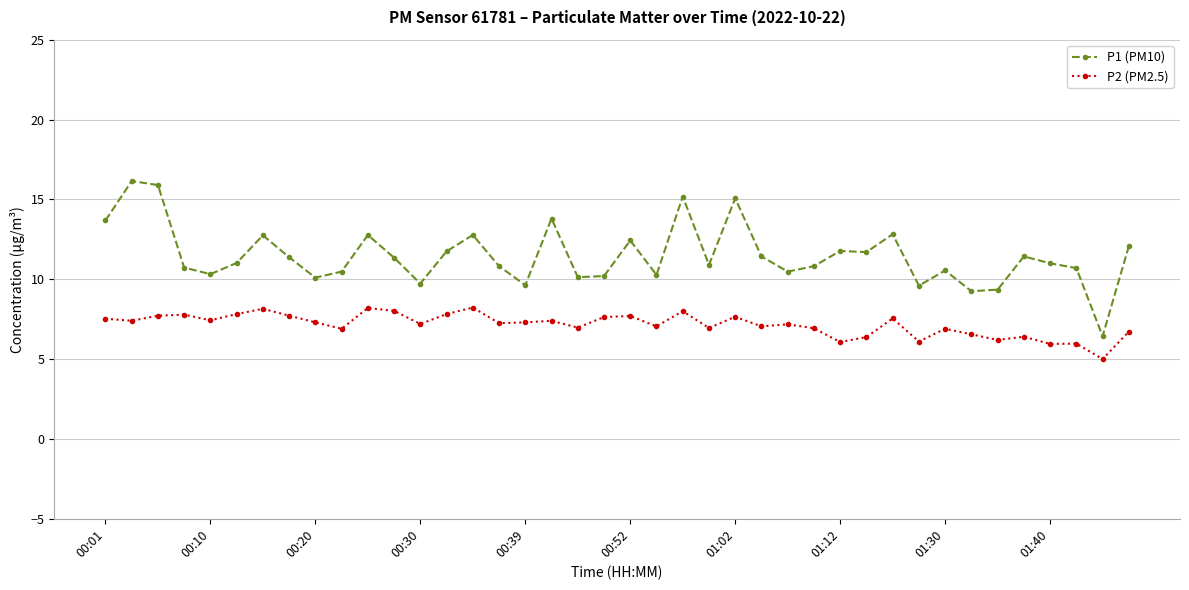

Which series has the widest spread of values?

P1 (PM10)